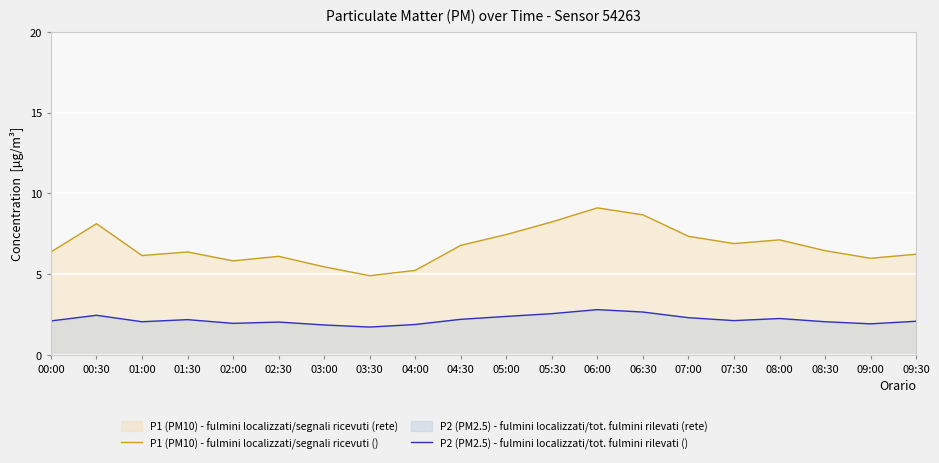

In P1 (PM10) - fulmini localizzati/segnali ricevuti (), how many points are lower than both neighbors (excluding endpoints)?

5